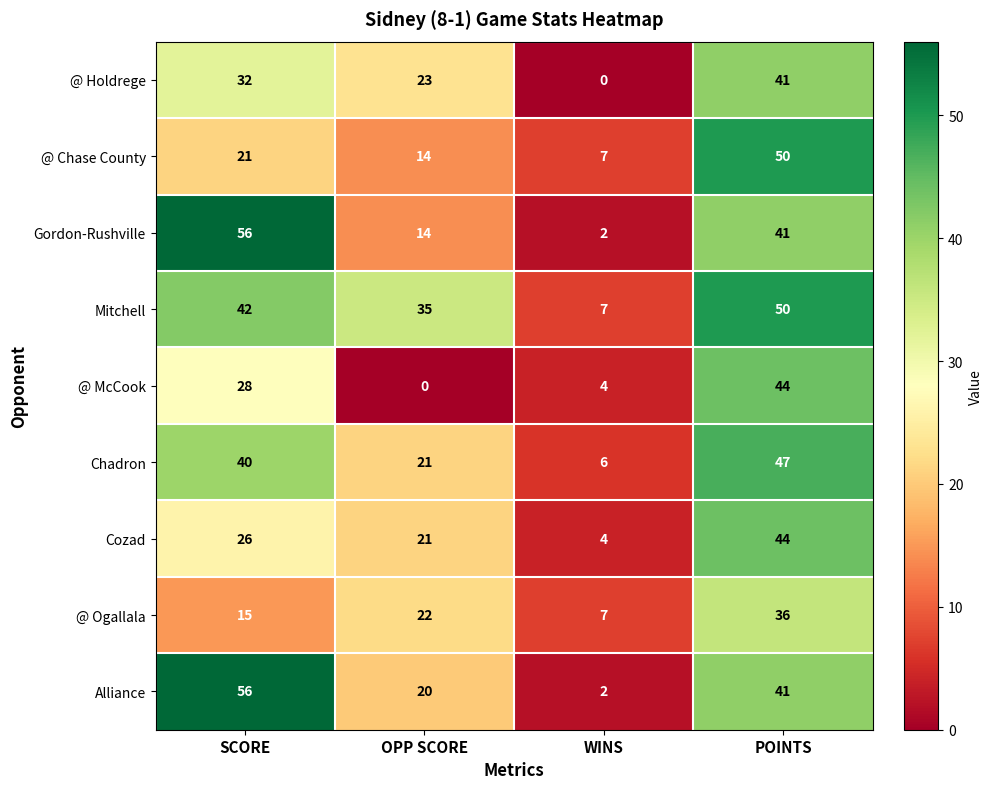

The Alliance series shows 2 at WINS. True or false?

True